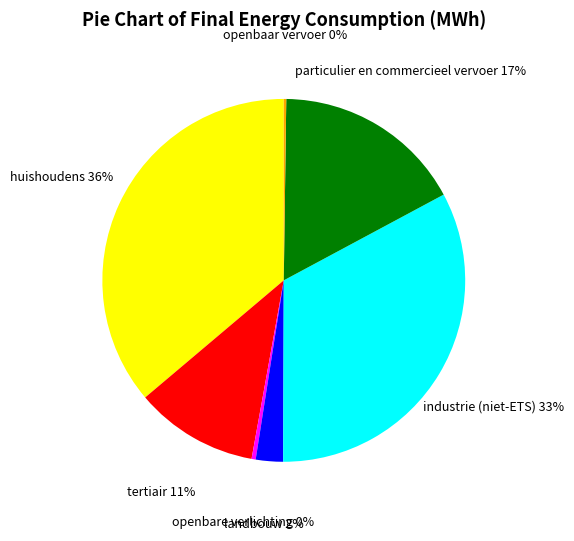

Does any single category account for the majority?

No